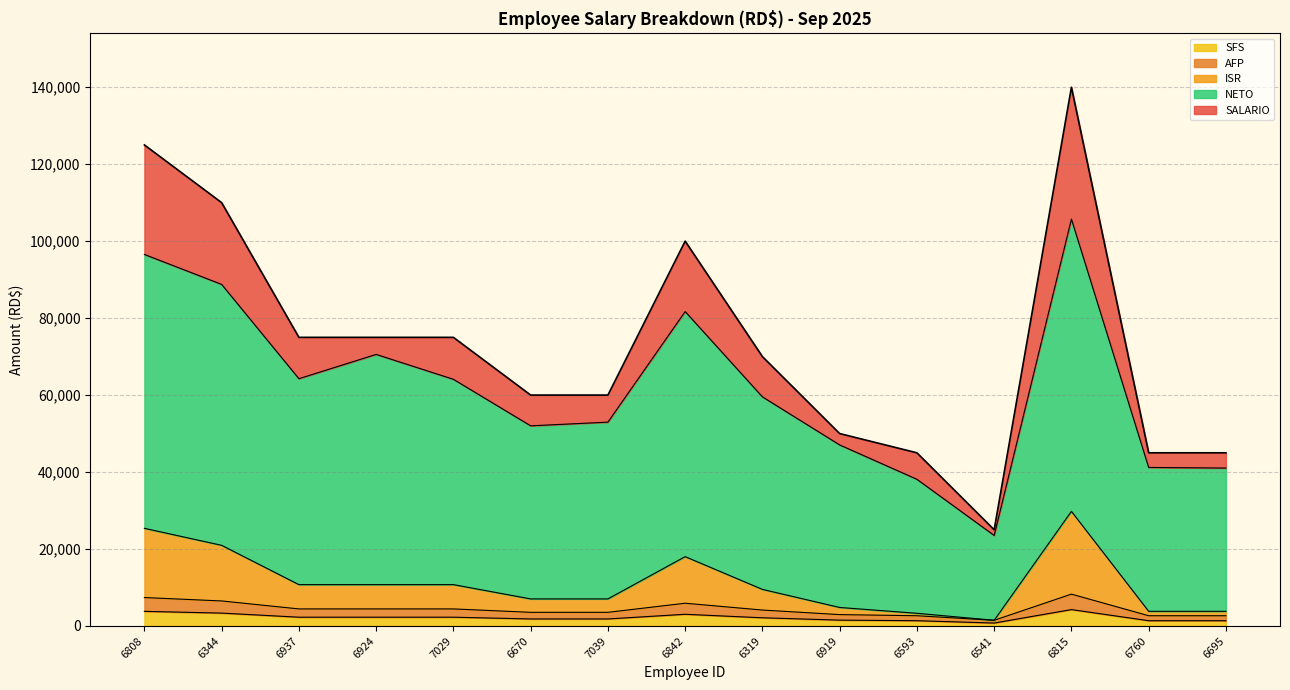

List the labels in order of ISR value, largest first.

6815, 6808, 6344, 6842, 6937, 6924, 7029, 6319, 6670, 7039, 6919, 6760, 6695, 6593, 6541